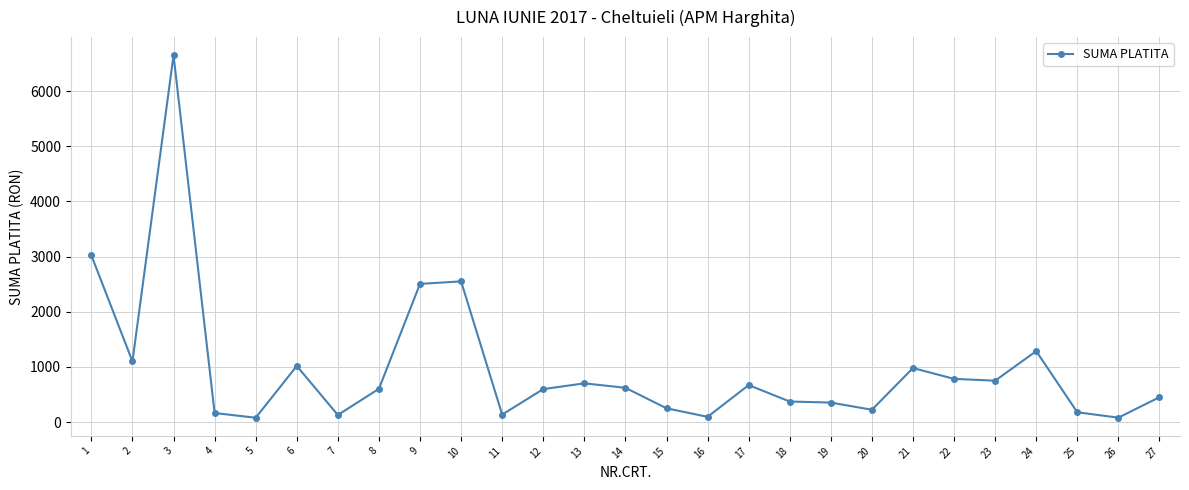

Where is the first local minimum?

2